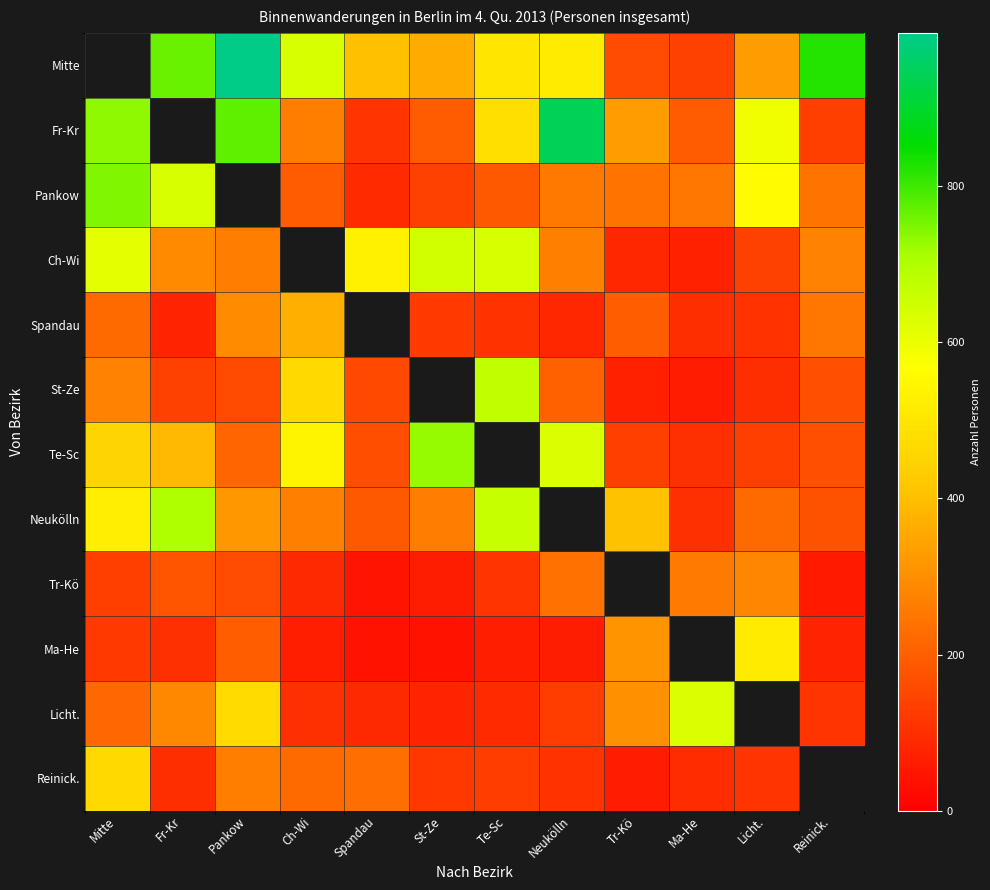

Where is Neukölln nearest to the value 402?

Tr-Kö